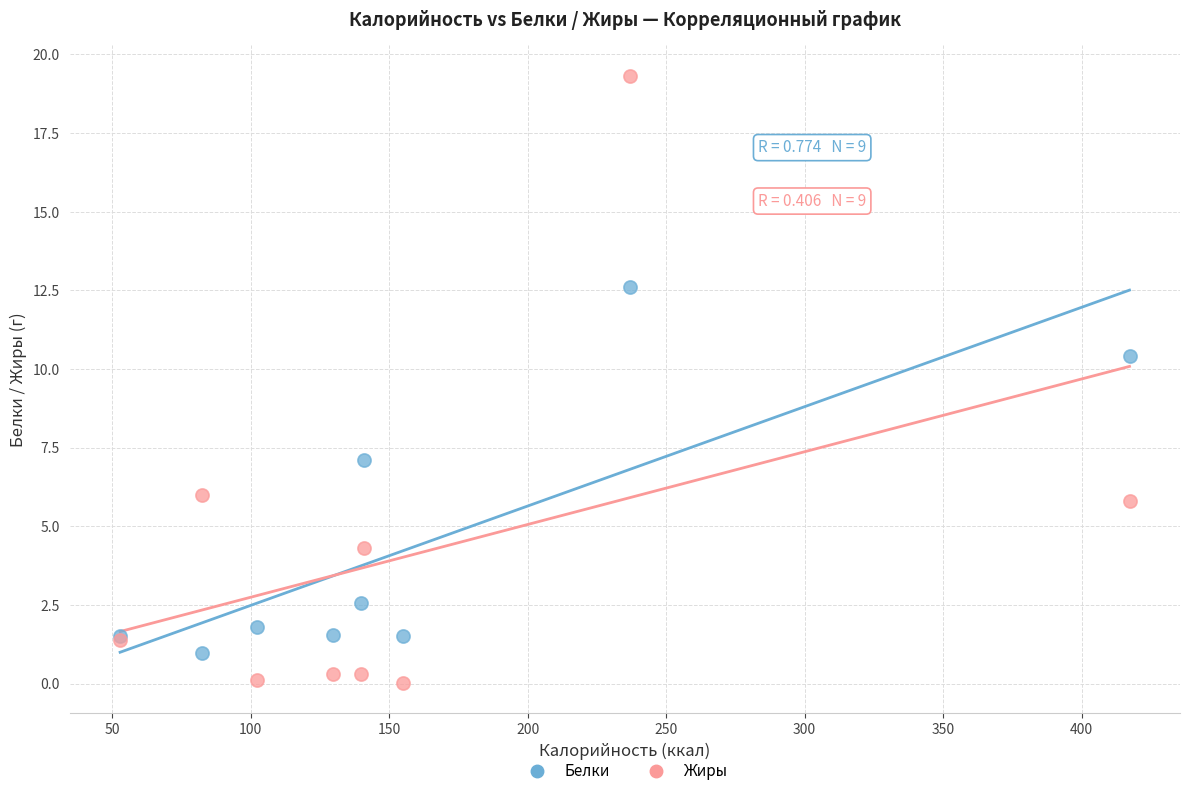

Which series contains the lowest Y value?

Жиры